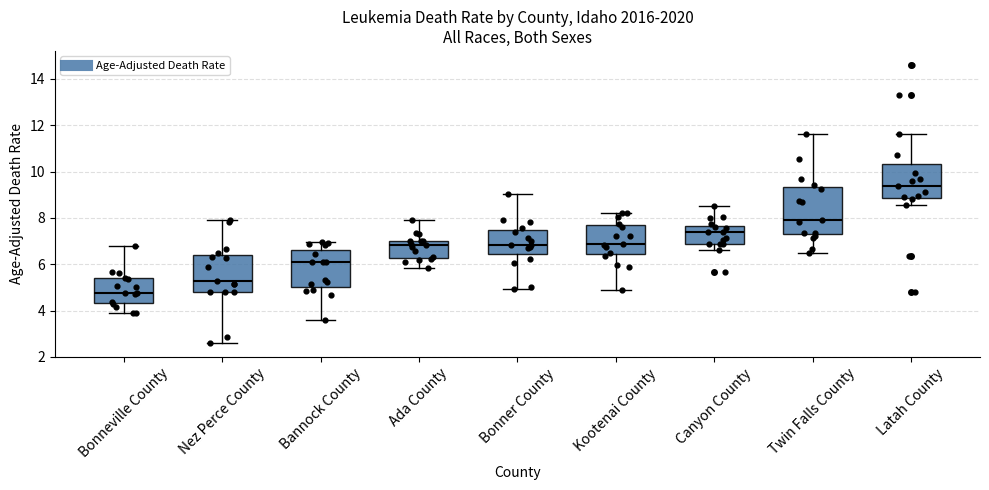

Where is the lower edge of the box for Canyon County on the y-axis? The values are not printed on the chart, so give them approximately, as read against the axis.

6.8